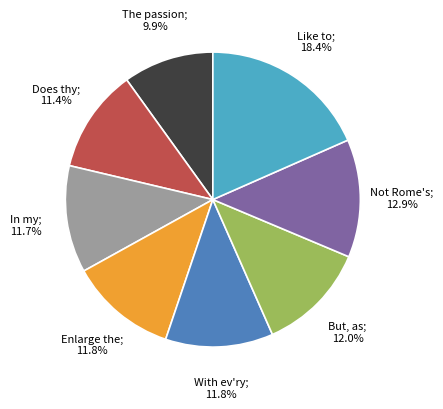

Is there a majority slice in this chart?

No